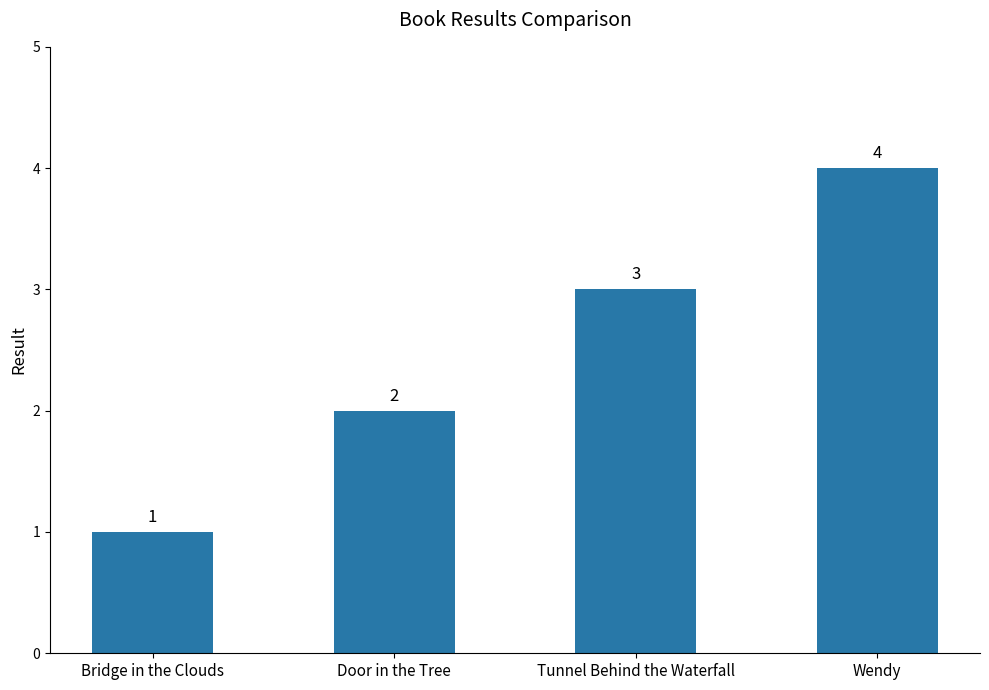

What is the sum of all values?

10